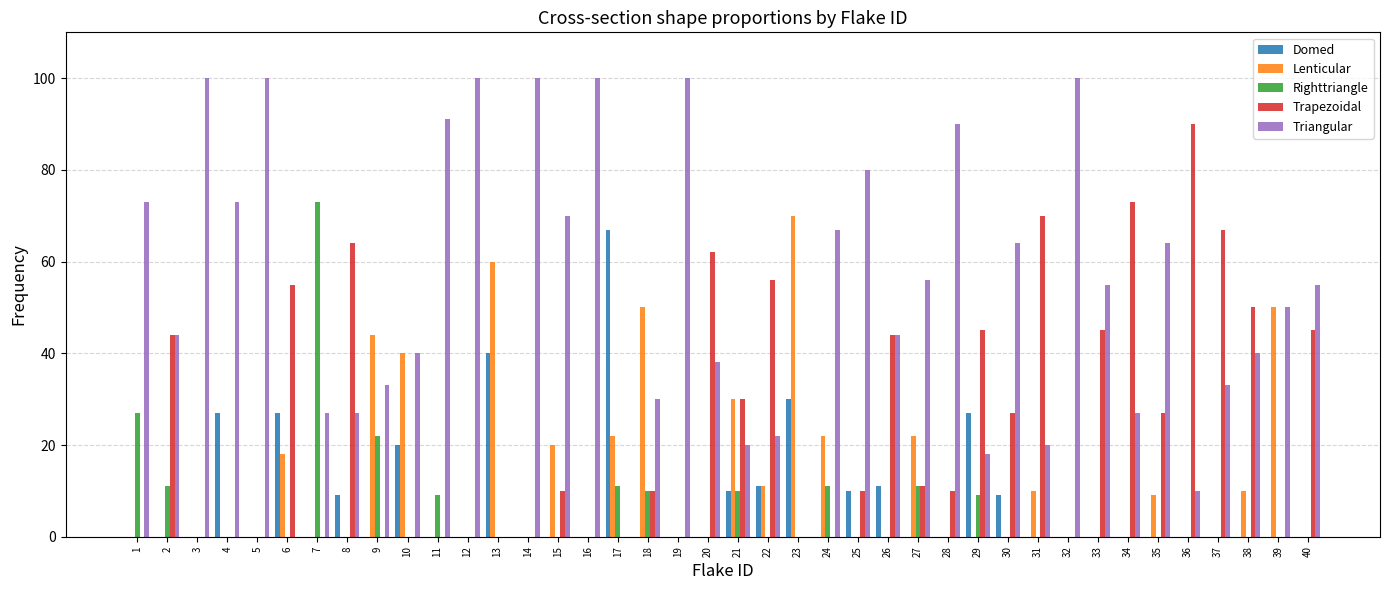

What is the maximum value for Lenticular?

70